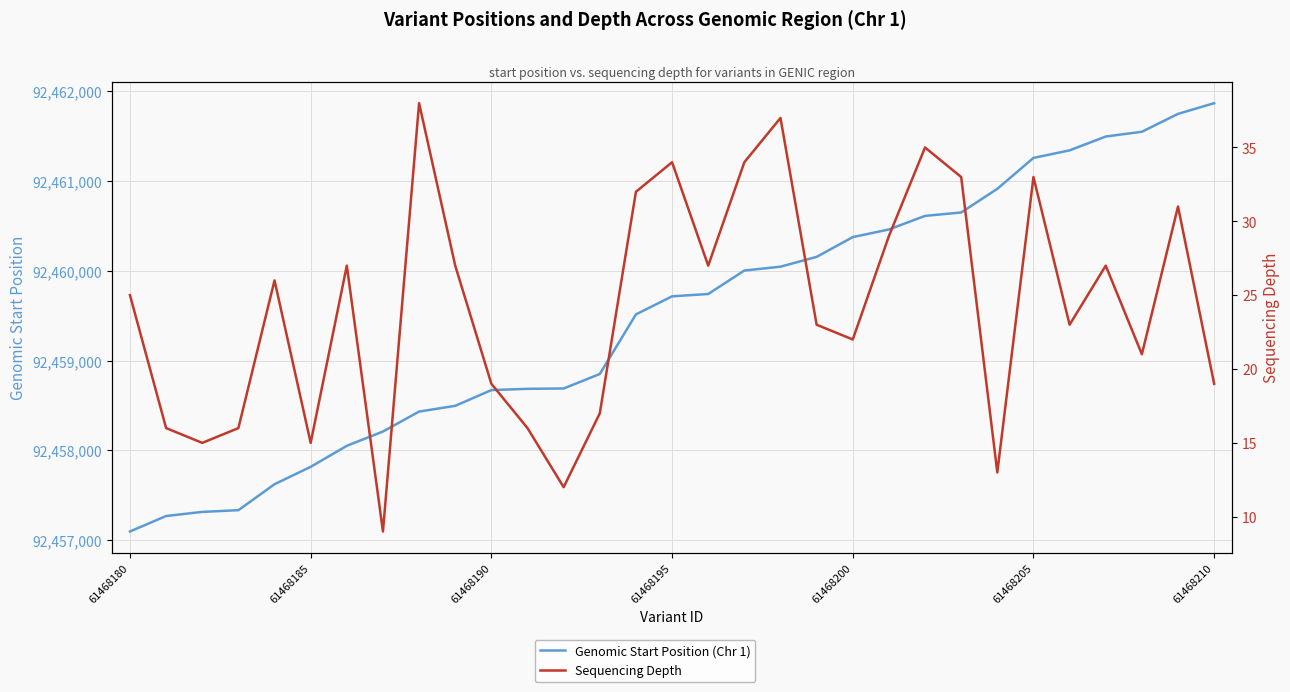

Which series has the largest total across all categories?

Genomic Start Position (Chr 1)